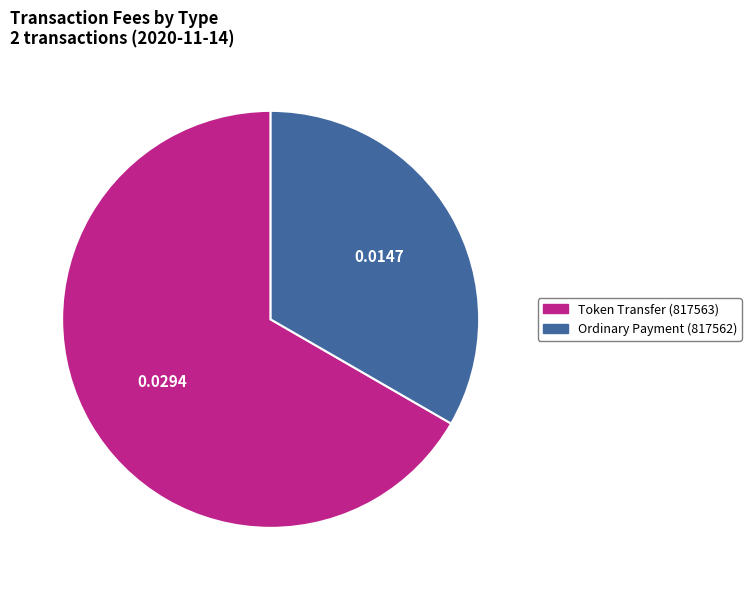

Between Token Transfer (817563) and Ordinary Payment (817562), which is larger?

Token Transfer (817563)